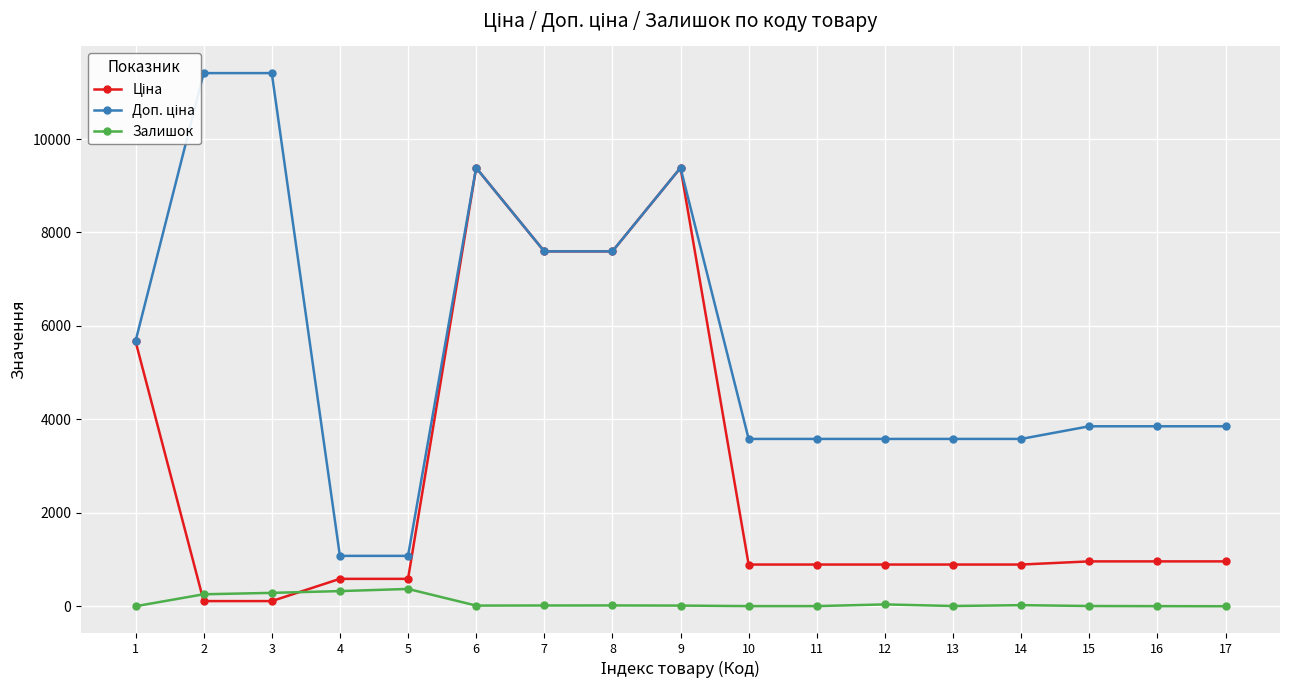

What is the minimum value for Ціна?

114.1